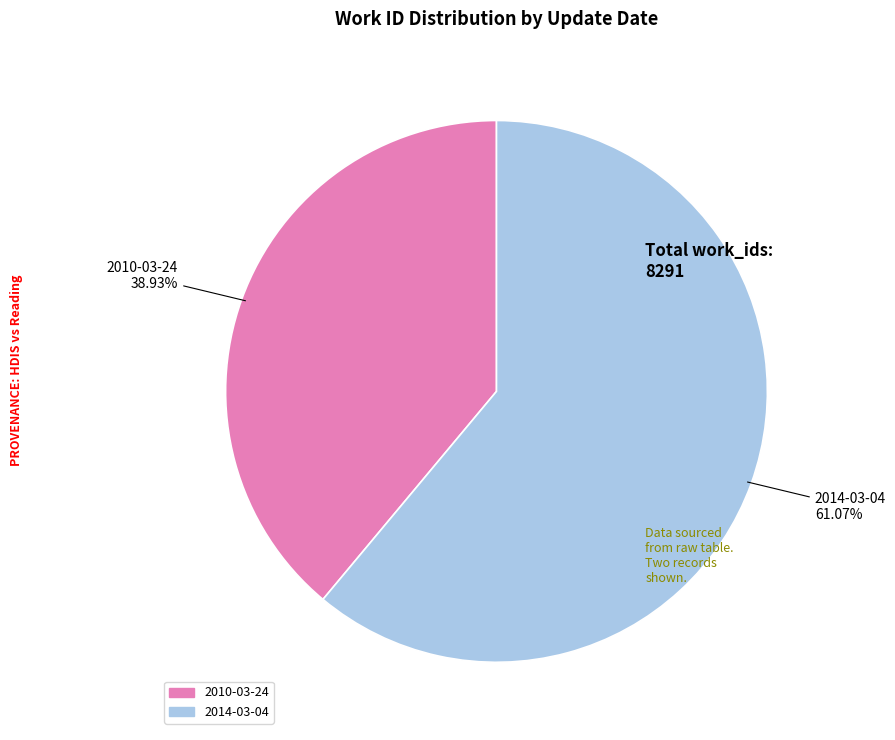

The 2014-03-04 slice represents 70% of the pie. True or false?

False